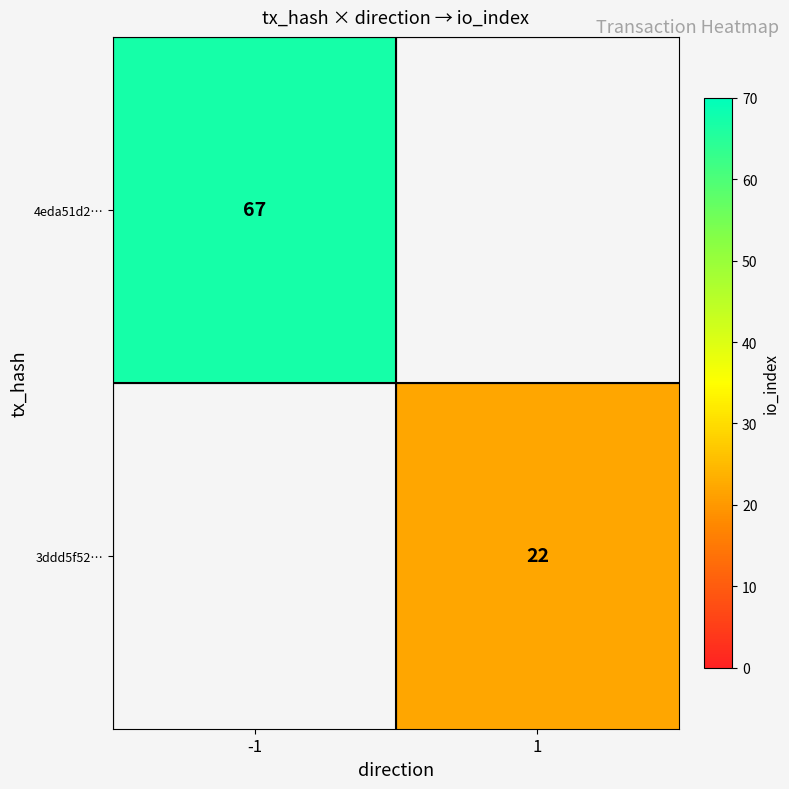

The 3ddd5f52… series shows 38 at 1. True or false?

False